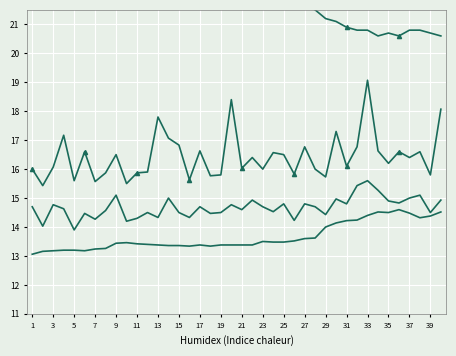

Is the value of SDS_P1 at 37 greater than the value of Humidity at 15?

Yes